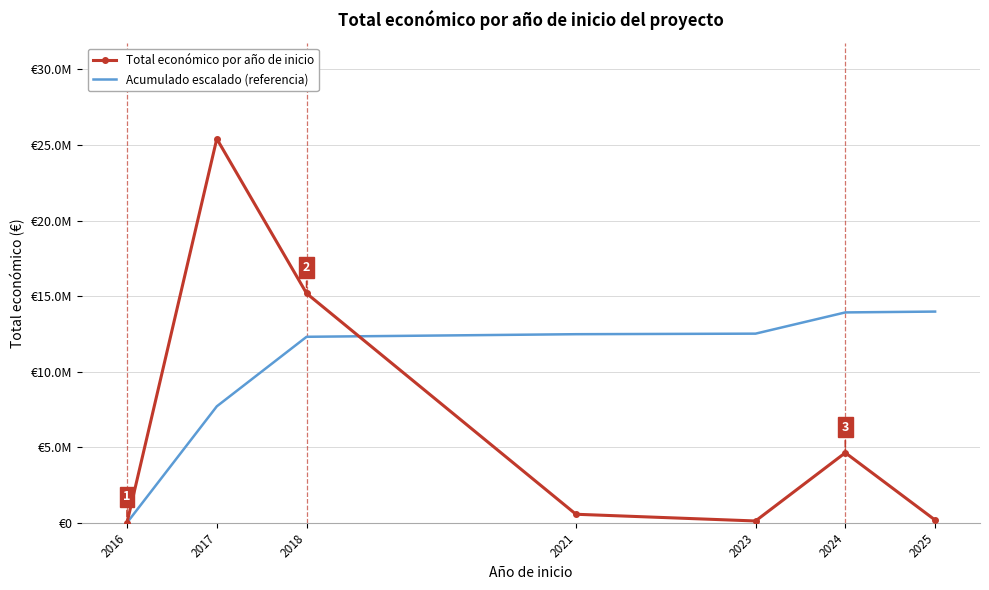

Reading right to left, what are all the values shown in this chart?

Total económico por año de inicio: 181152.0	4634546.0	120000.0	564758.0	15178184.0	25408947.0	7980.0
Acumulado escalado (referencia): 13974920.9	13920000.5	12514932.3	12478551.6	12307332.4	7705720.2	2419.3